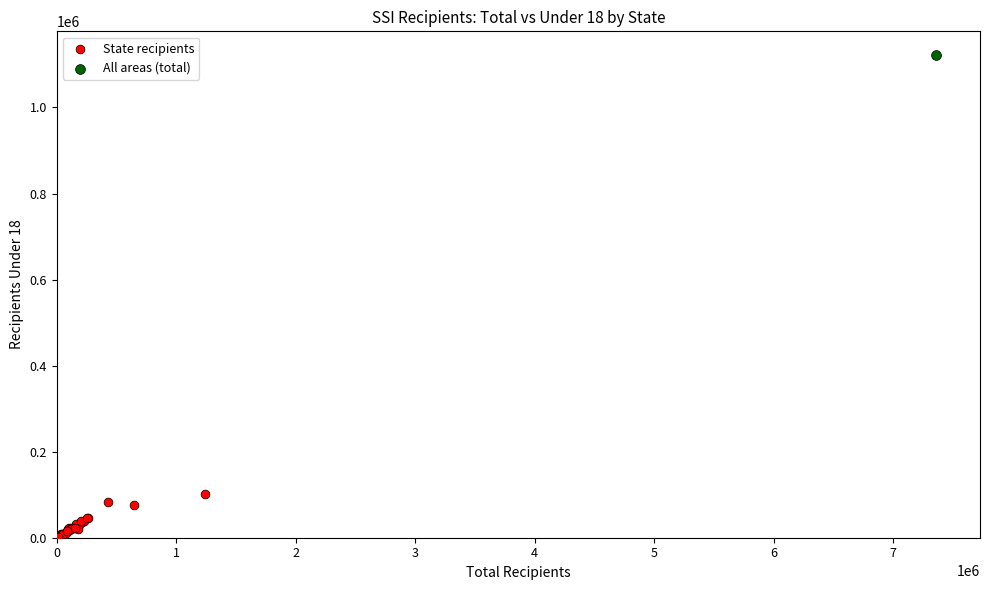

What are all the series names shown in the legend?

State recipients, All areas (total)